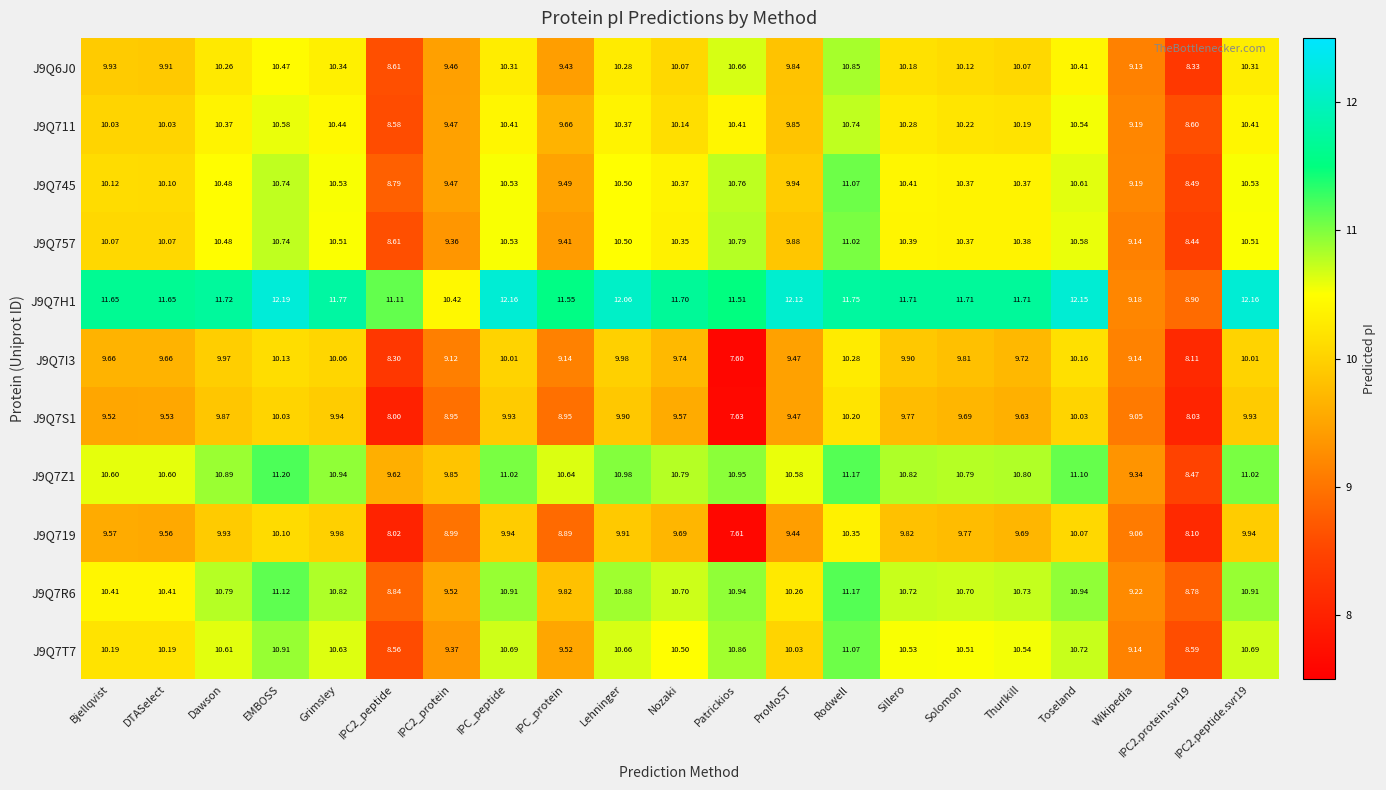

At which label does J9Q7I3 reach its minimum?

Patrickios